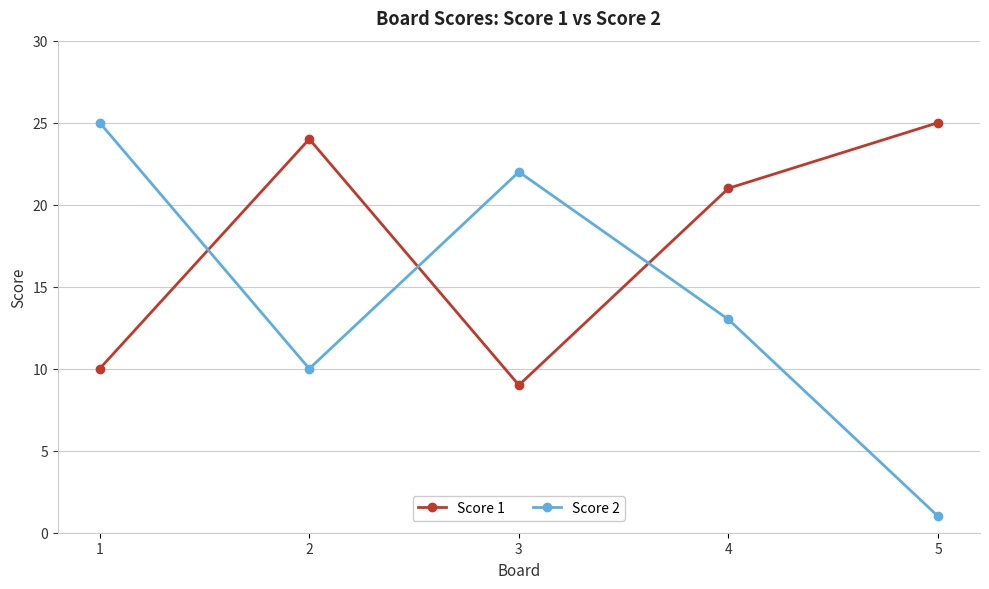

True or false: Score 1 and Score 2 intersect in this chart.

True